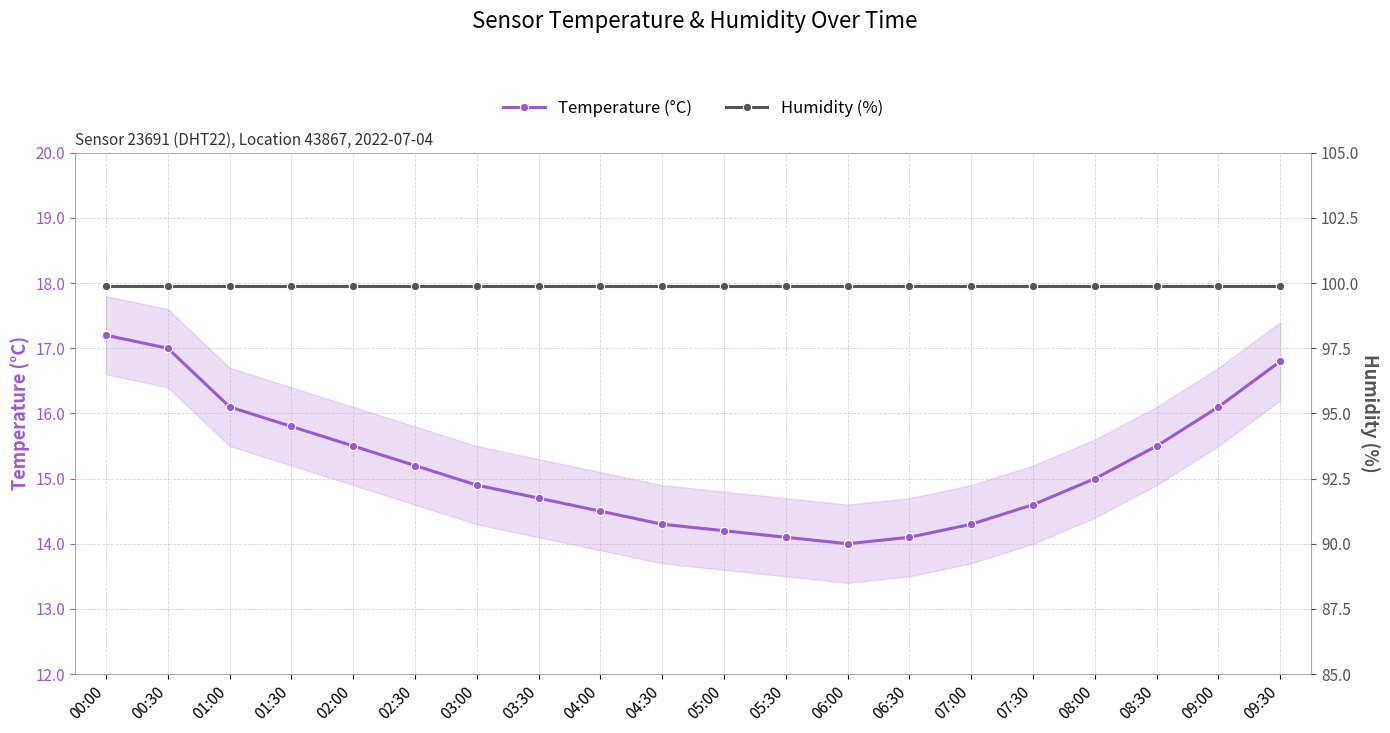

What is the smallest value displayed?

14.0